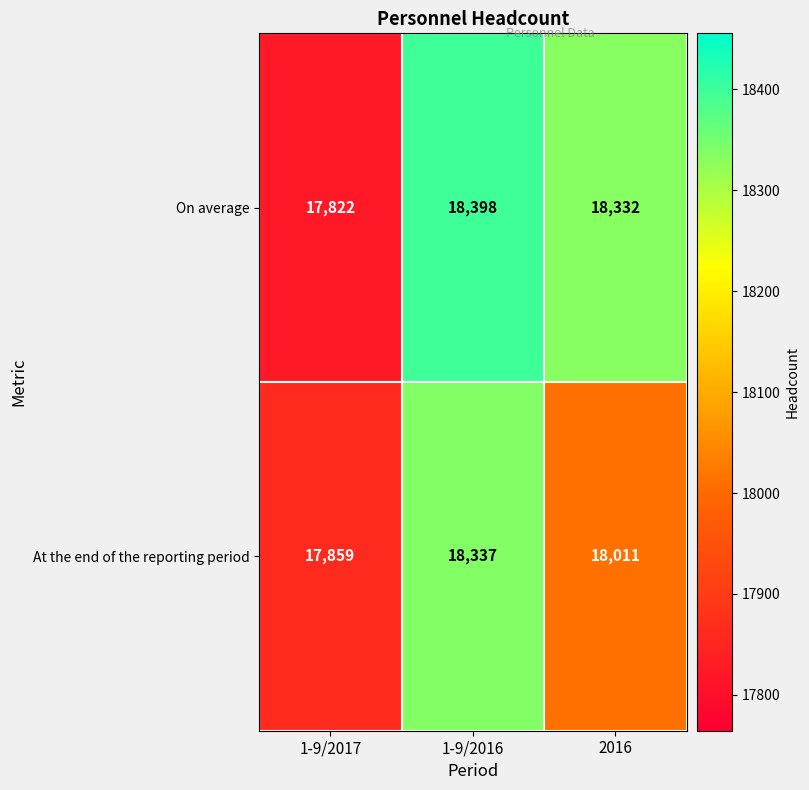

True or false: On average has a value of 18332 at 2016.

True